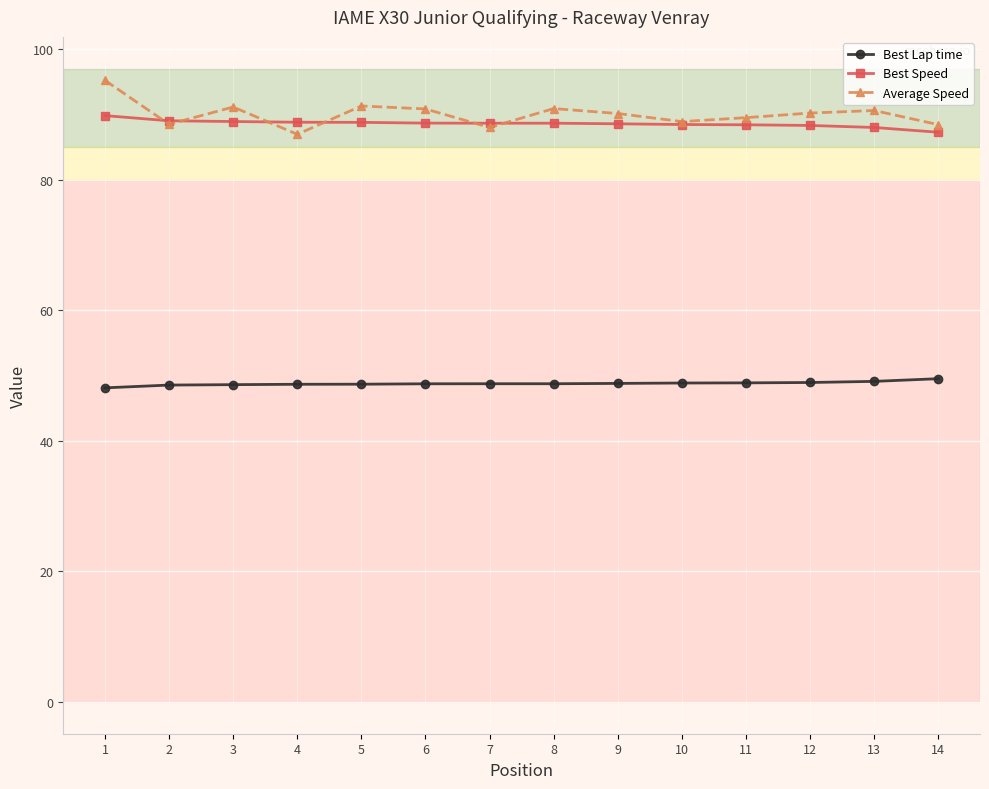

After their last crossing, which series has the higher values: Best Speed or Average Speed?

Average Speed